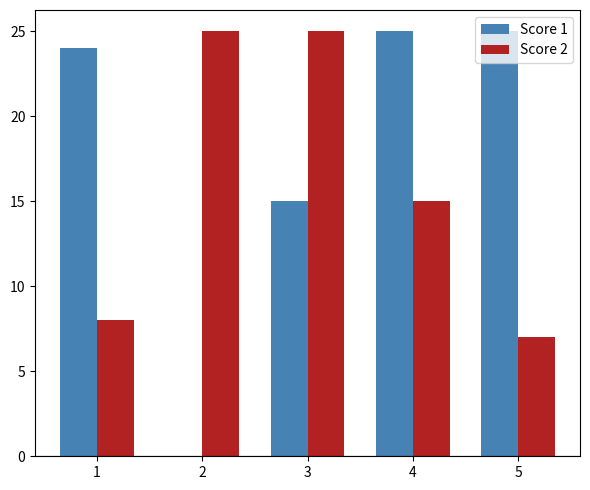

What is the sum of the Score 2 values at 1 and 2?

33